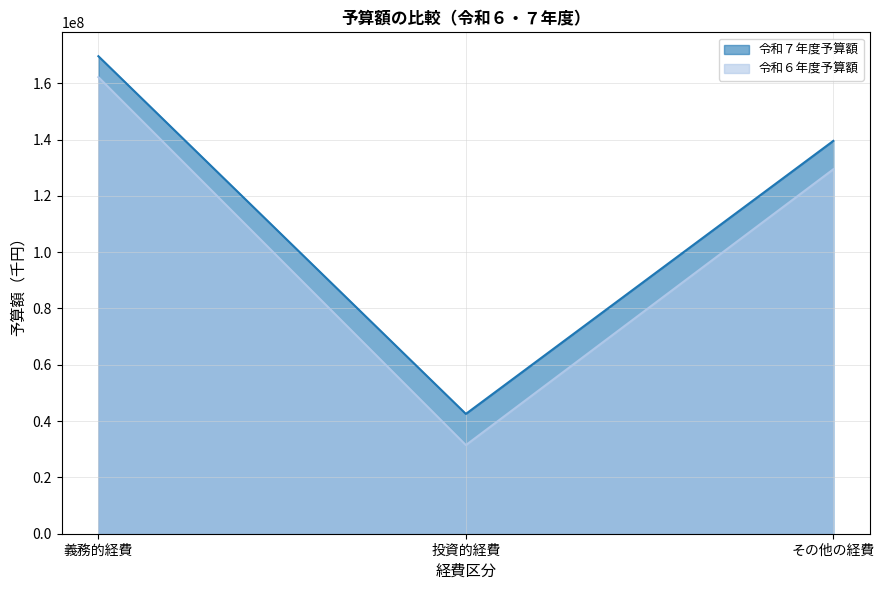

What is the sum of all 令和６年度予算額 values?

323088364